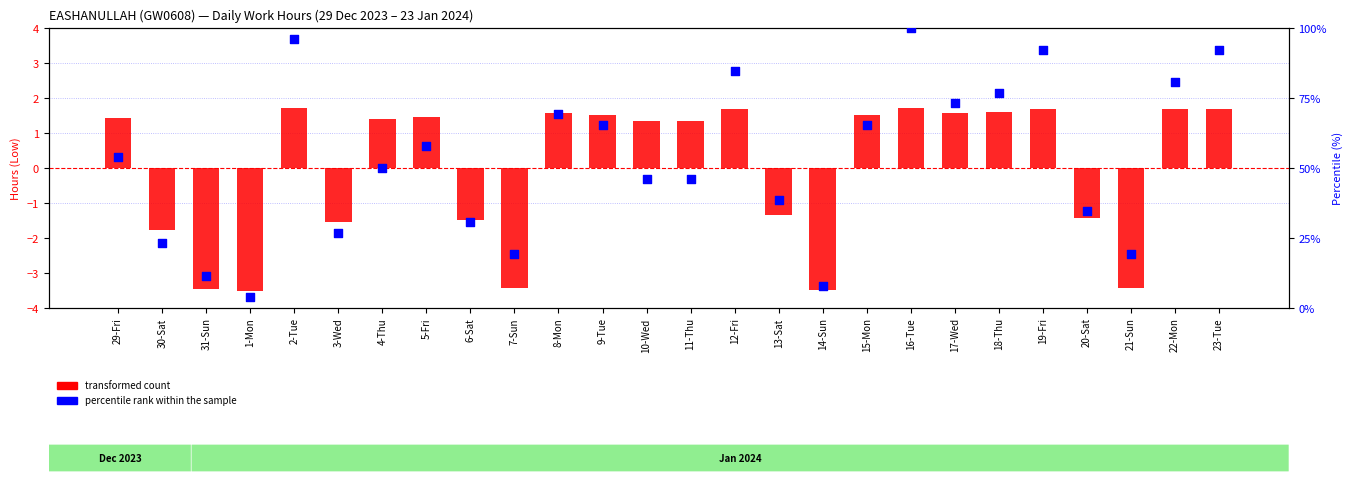

What are all the series names shown in the legend?

transformed count, percentile rank within the sample